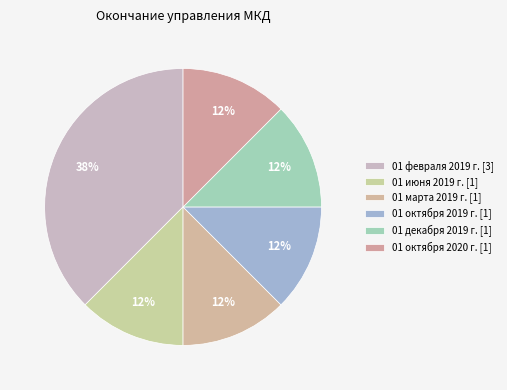

How many slices are in this pie chart?

6